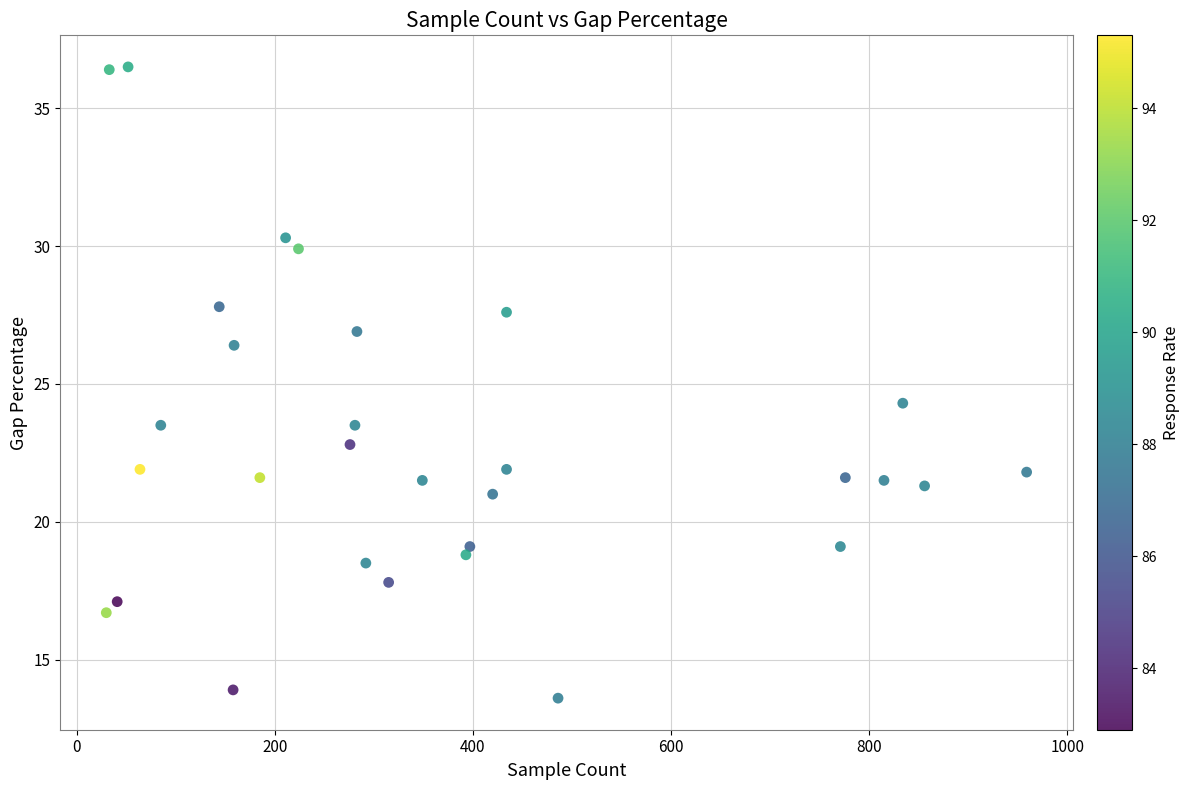

What Y value in the scatter plot is closest to 25?

24.3